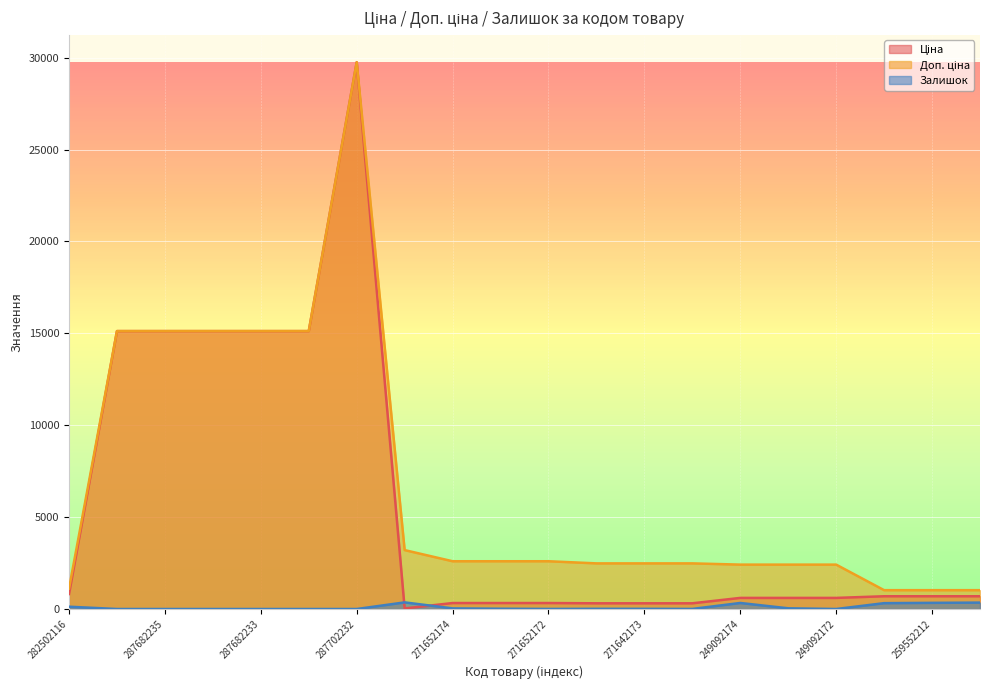

How many lines are shown in the chart?

3